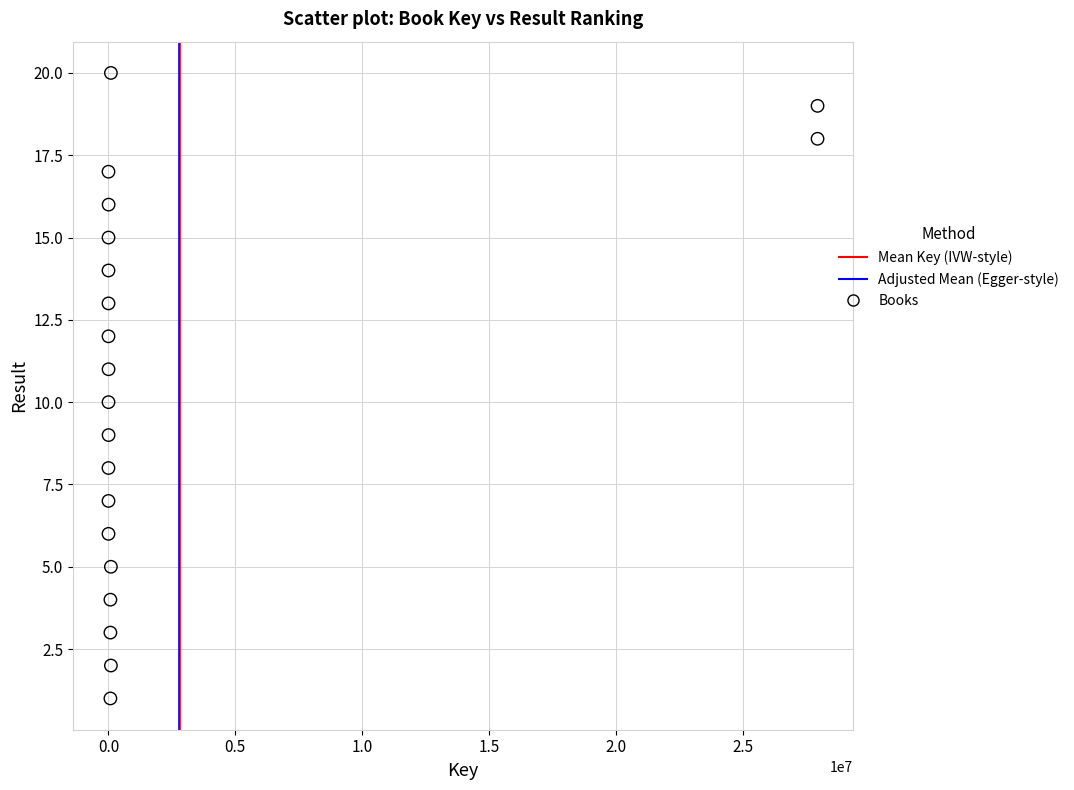

What is the range of X values (max minus min)?

27953392